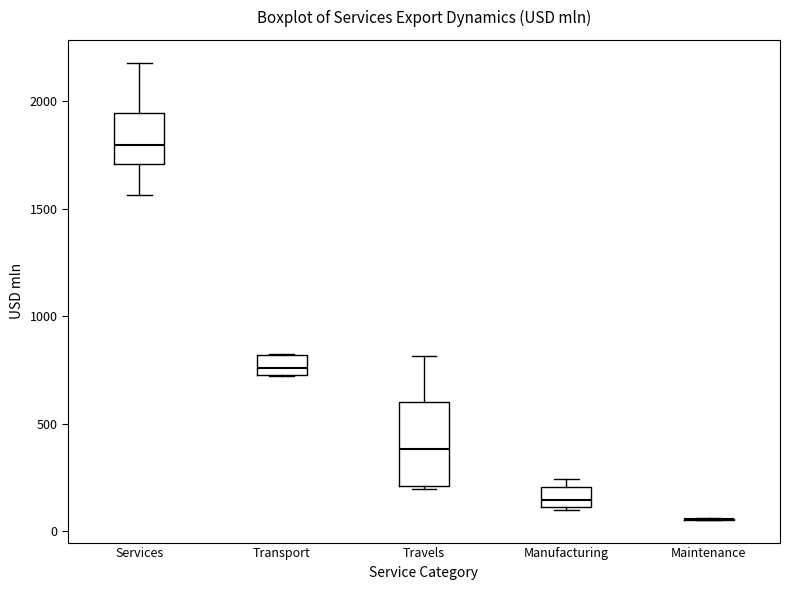

Reading left to right, transcribe this box plot: for each box, give where its median line is, the range the box spans, and where its two whiskers end, as read against the y-axis. The values are not printed on the chart, so give them approximately, as read against the axis.

Services: median 1800, box 1700 to 1950, whiskers 1550 to 2200
Transport: median 750 (inside the box), box 750 to 800, whiskers 700 to 850
Travels: median 400, box 200 to 600, whiskers 200 (just below the box's lower edge) to 800
Manufacturing: median 150, box 100 to 200, whiskers 100 to 250
Maintenance: box collapsed to a line at 50, whiskers 50 to 50